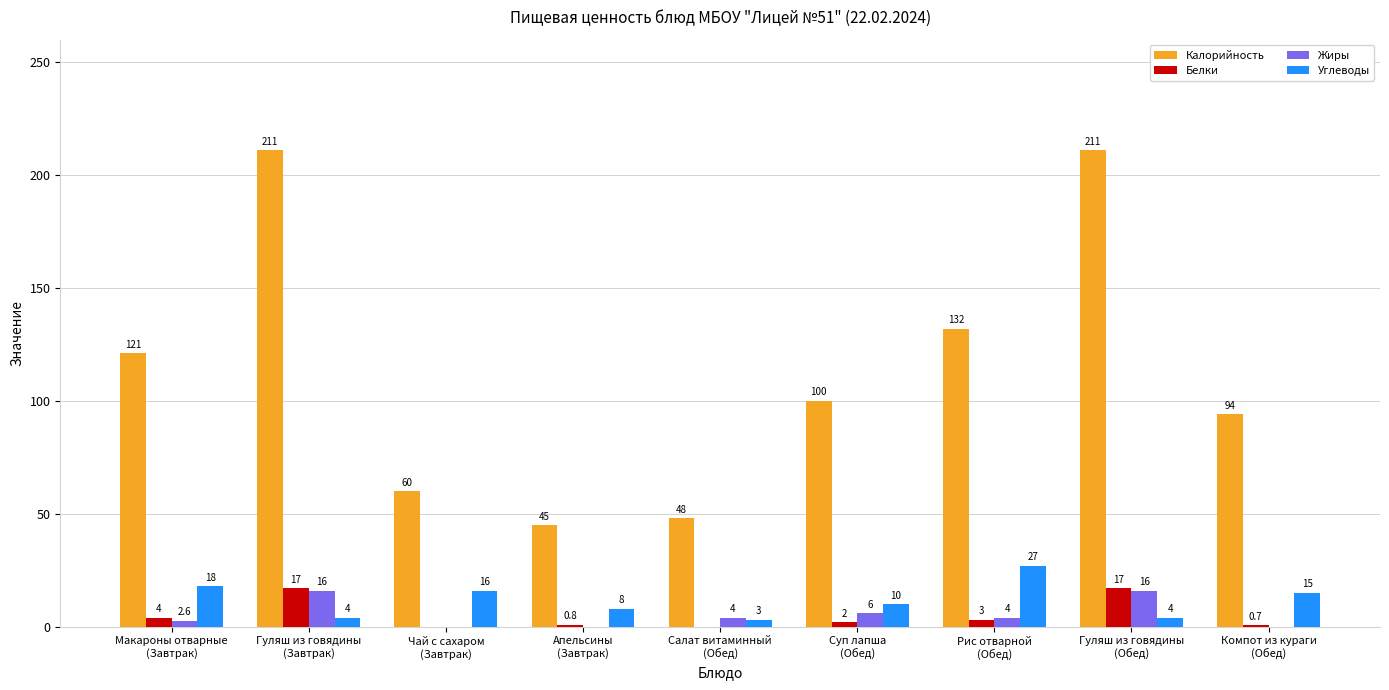

What is the maximum value shown in the chart?

211.0